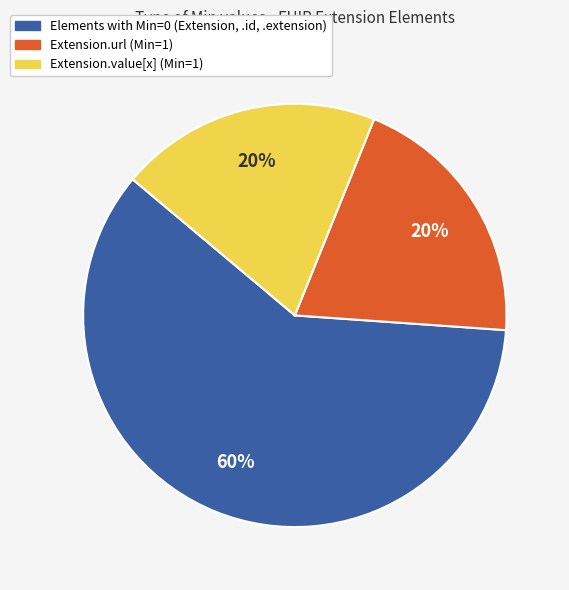

Is it true that Extension.value[x] (Min=1) is 20% of the pie?

True